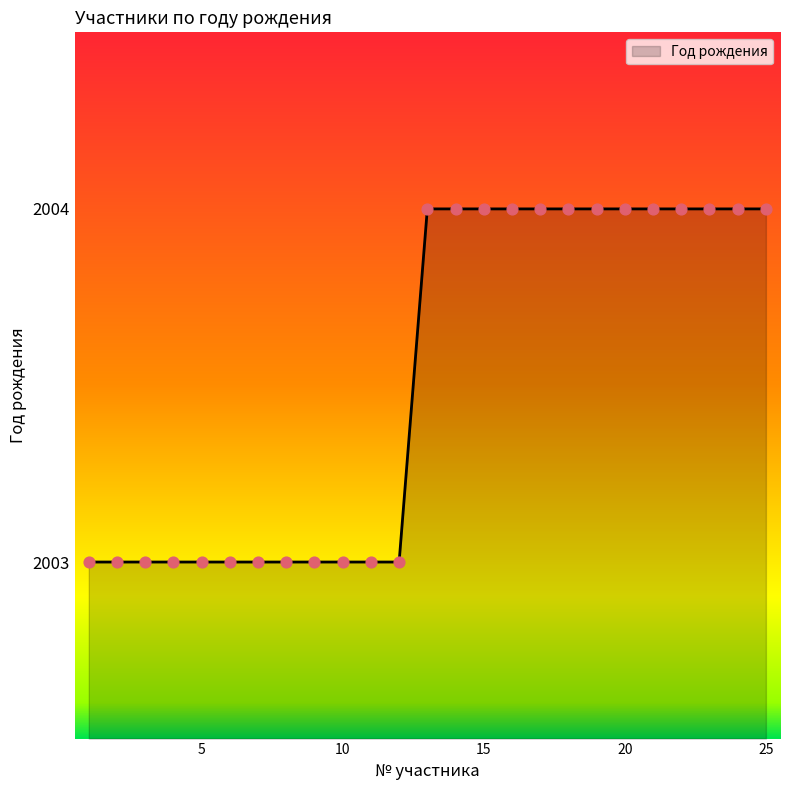

What is the minimum value shown in the chart?

2003